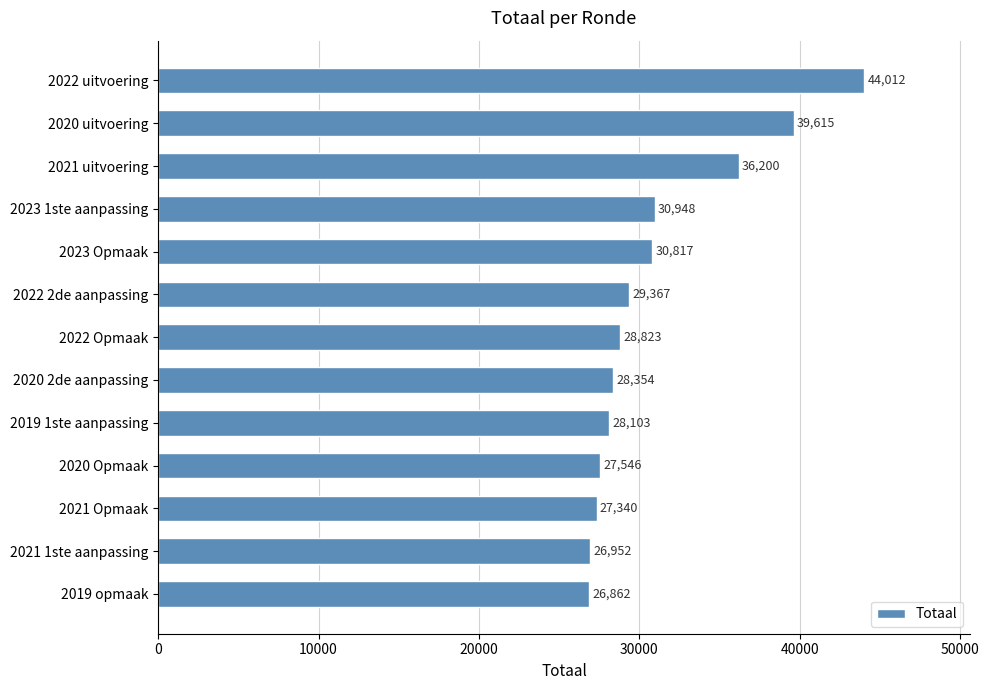

What is the ratio of the value at 2020 2de aanpassing to the value at 2021 1ste aanpassing?

1.1